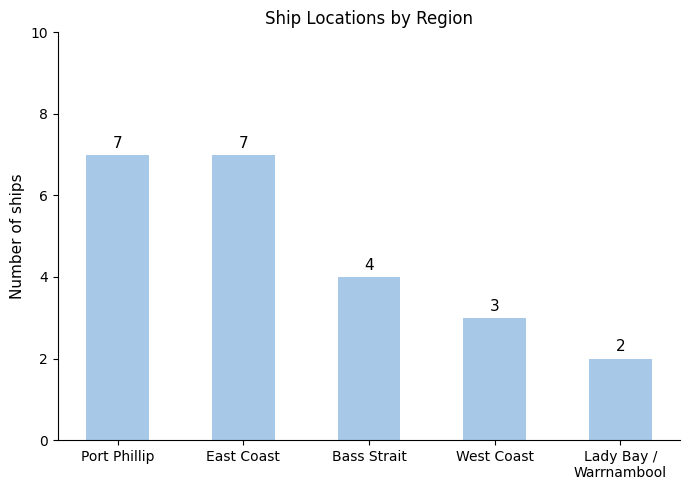

At which label does the data first exceed 4?

Port Phillip